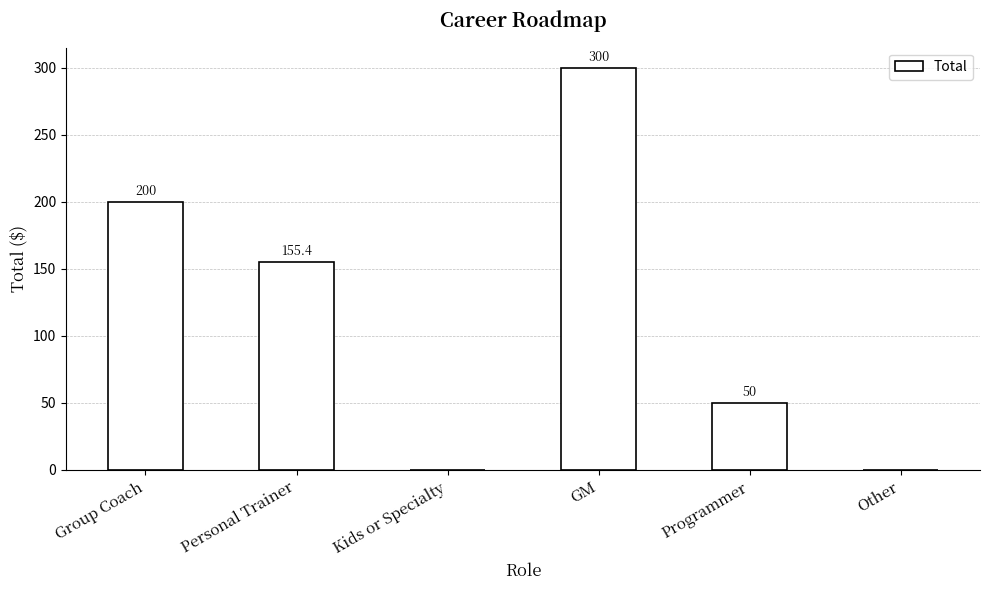

Does the chart contain stacked bars?

No